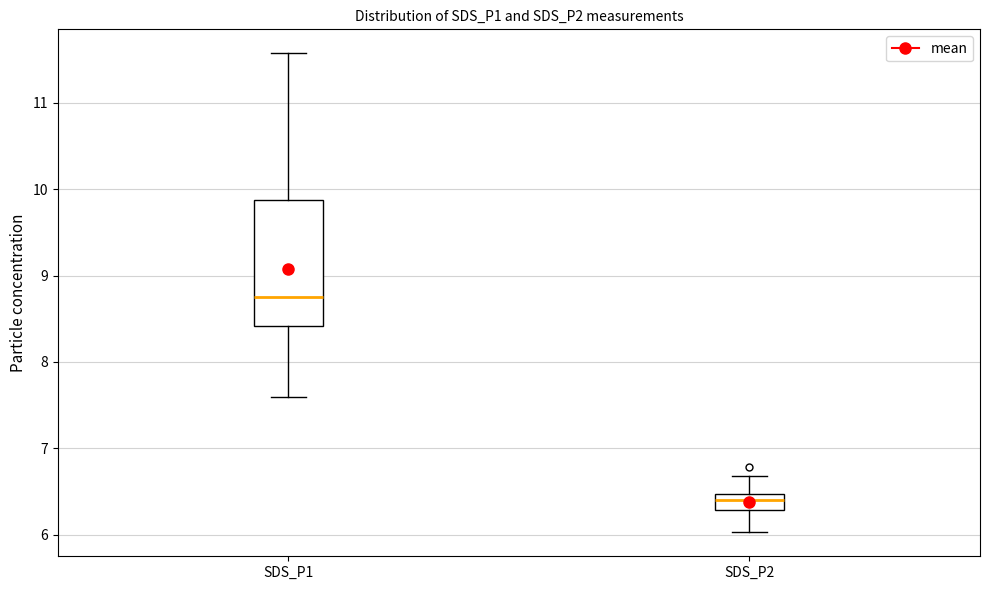

Reading left to right, read every box against the y-axis: the position of its median line, the range the box covers, and the ends of its whiskers. The values are not printed on the chart, so give them approximately, as read against the axis.

SDS_P1: median 8.8, box 8.4 to 9.9, whiskers 7.6 to 11.6
SDS_P2: median 6.4, box 6.3 to 6.5, whiskers 6.0 to 6.7